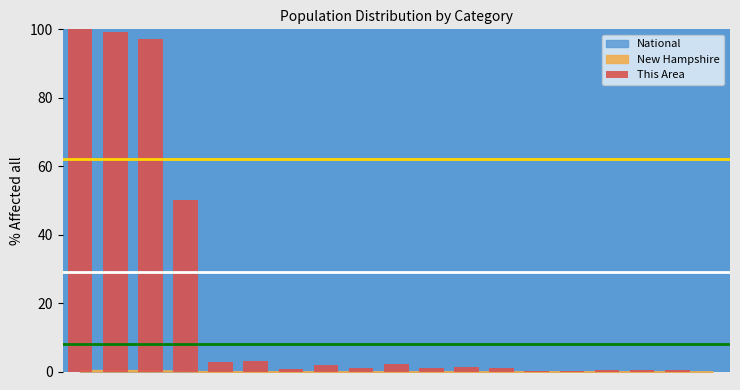

What is the greatest value displayed?

100.0